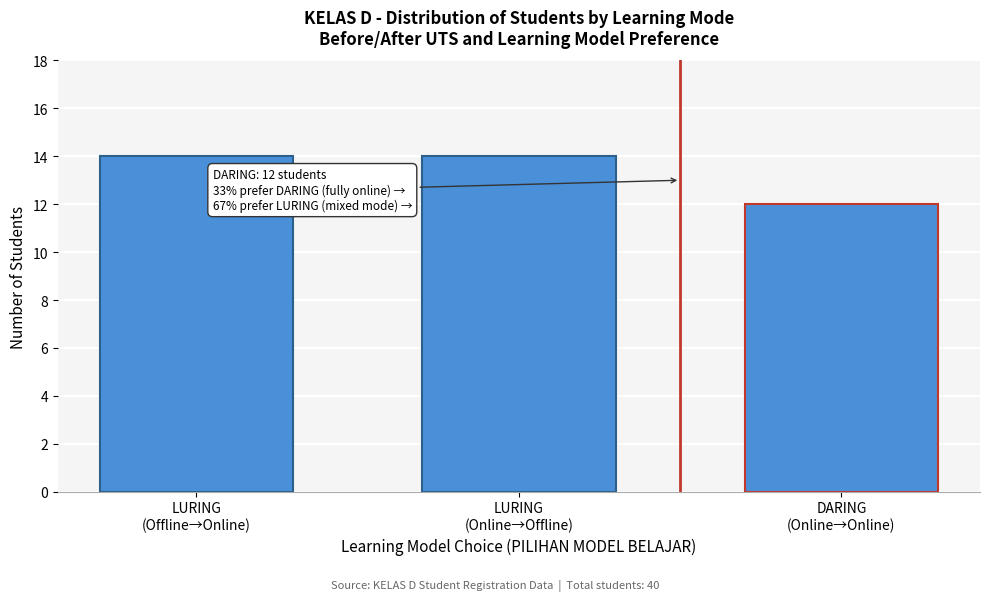

Reading right to left, transcribe all the data shown in this chart.

12	14	14